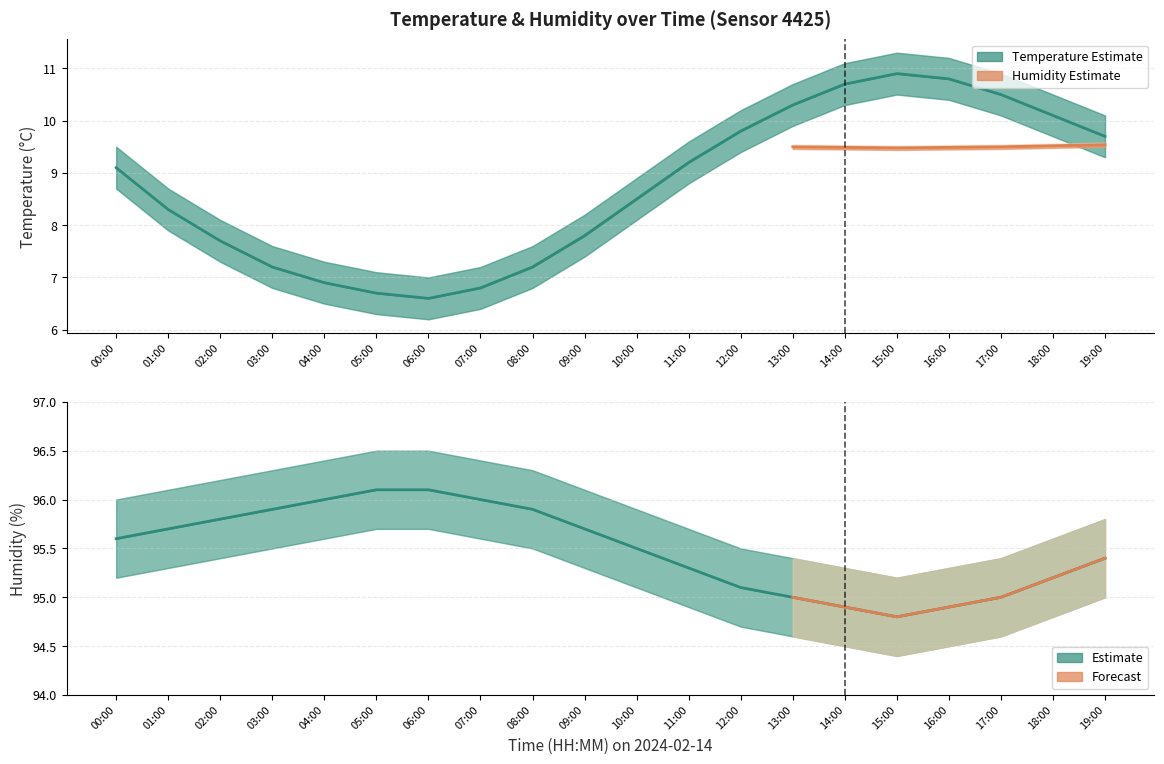

How many values in the humidity_upper series exceed 96?

9